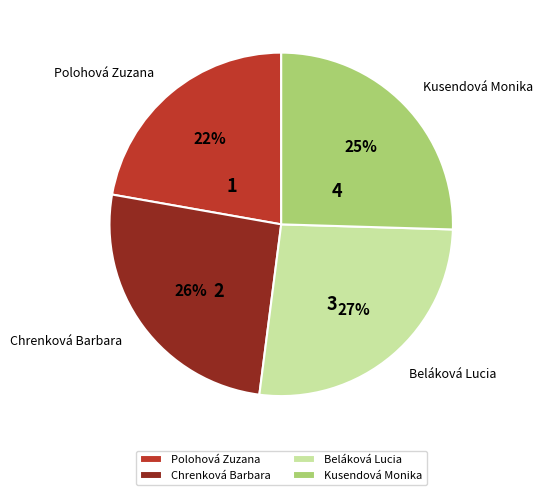

Do Polohová Zuzana and Beláková Lucia together represent more than half of the pie?

No